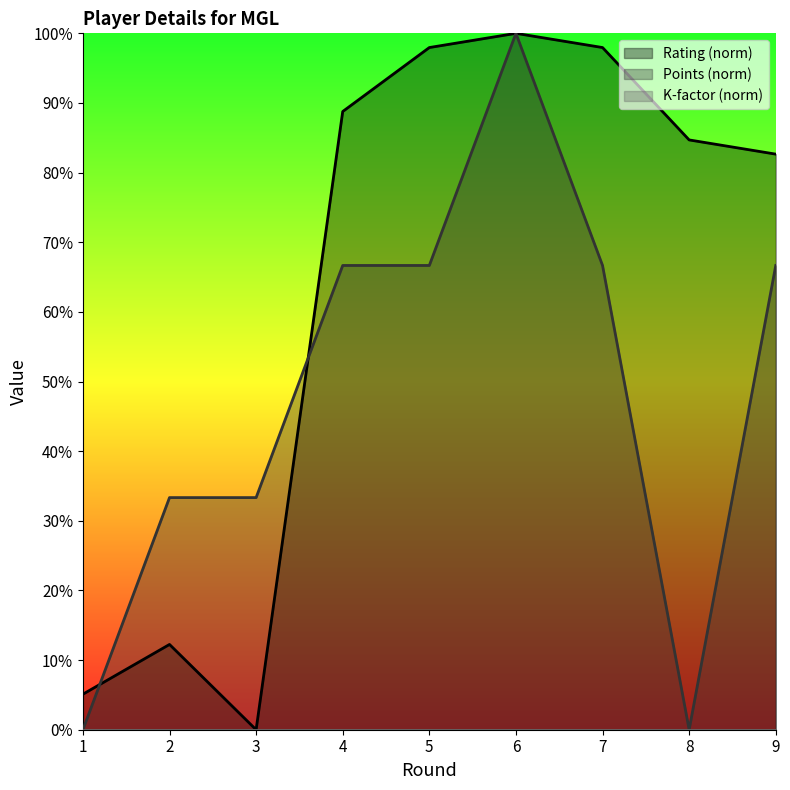

What is the total value across all series at 2?

45.6